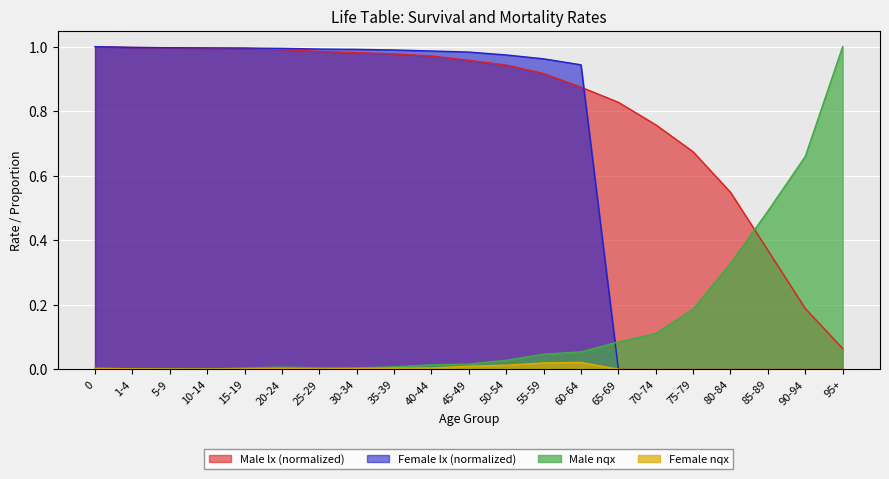

True or false: Male lx and Male nqx intersect in this chart.

True